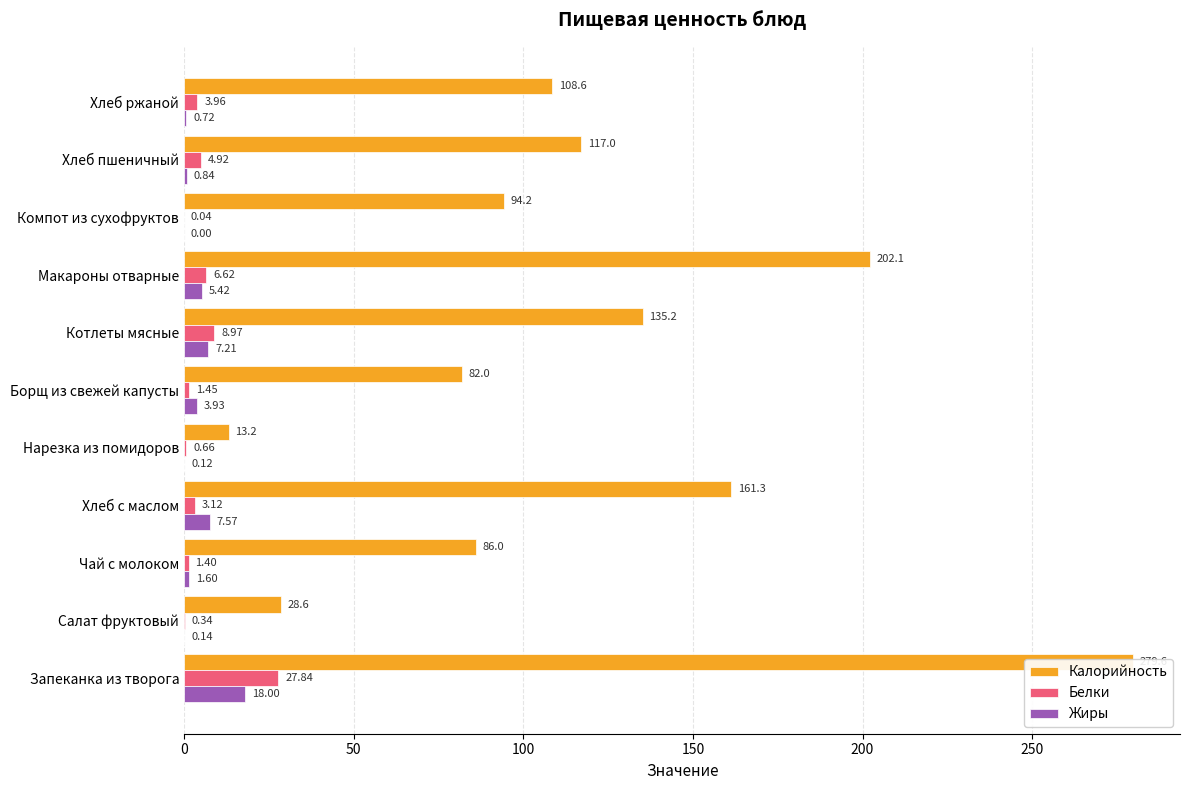

How many bars are there in each group?

3